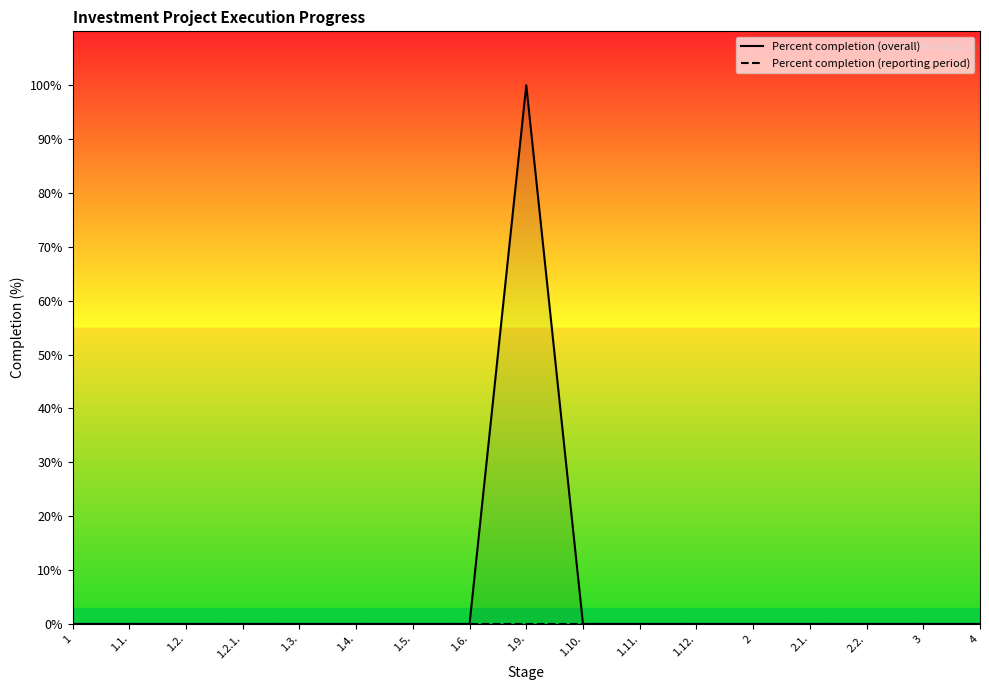

Reading left to right, transcribe all the data shown in this chart.

1=0	1.1.=0	1.2.=0	1.2.1.=0	1.3.=0	1.4.=0	1.5.=0	1.6.=0	1.9.=100	1.10.=0	1.11.=0	1.12.=0	2=0	2.1.=0	2.2.=0	3=0	4=0